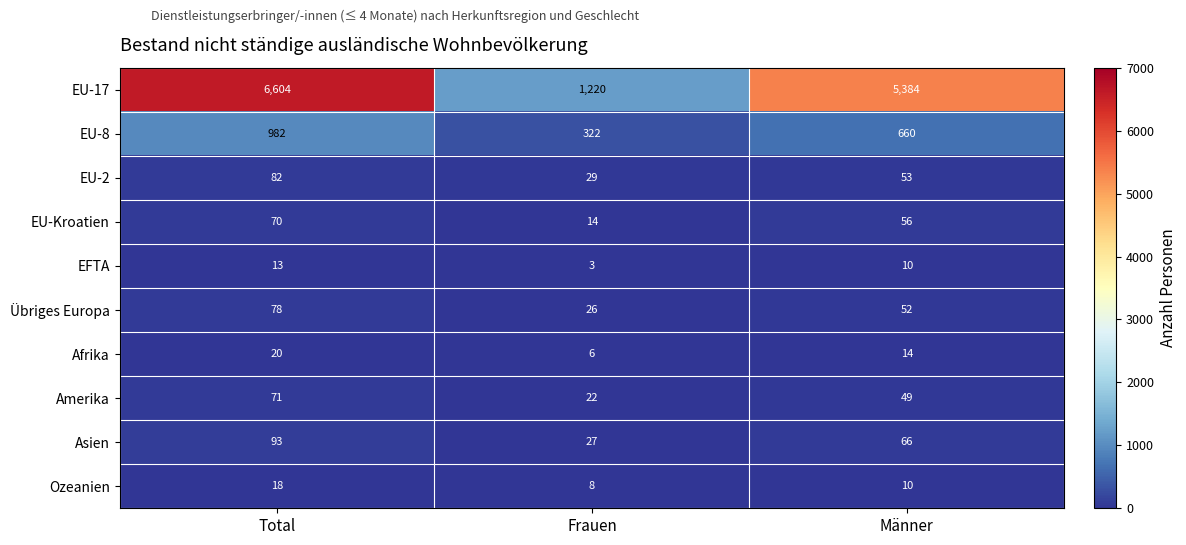

Is the value of Ozeanien at Frauen greater than the value of EU-17 at Total?

No